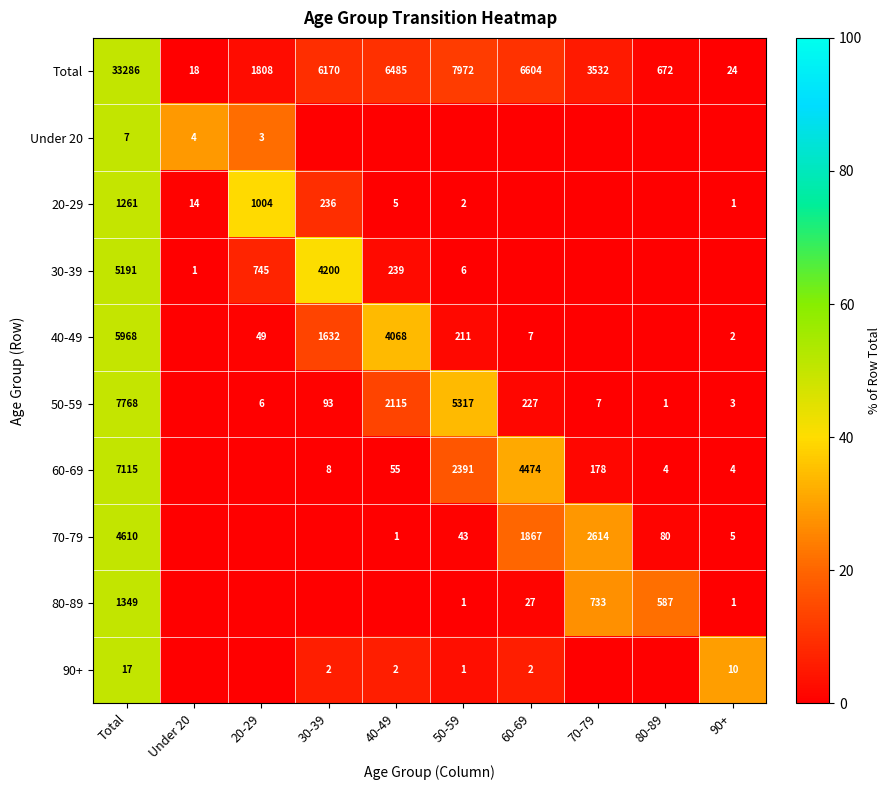

Rank the categories by Total value from highest to lowest.

Total, 50-59, 60-69, 40-49, 30-39, 70-79, 20-29, 80-89, 90+, Under 20